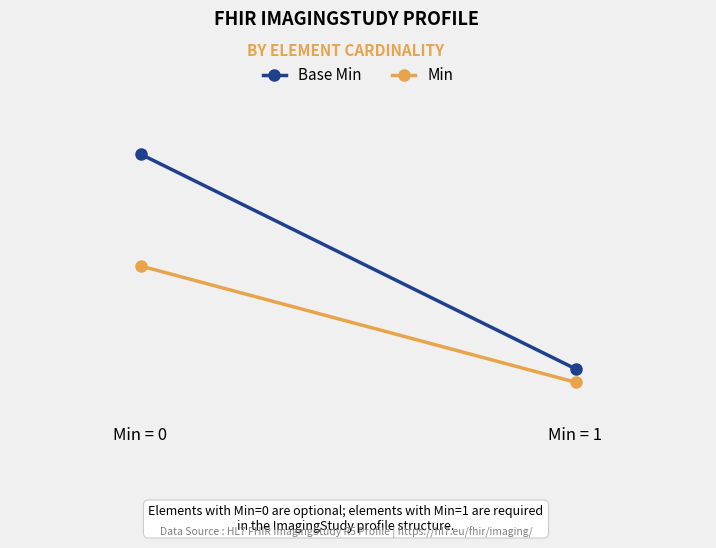

Between Min = 1 and Min = 0, which is larger?

Min = 0